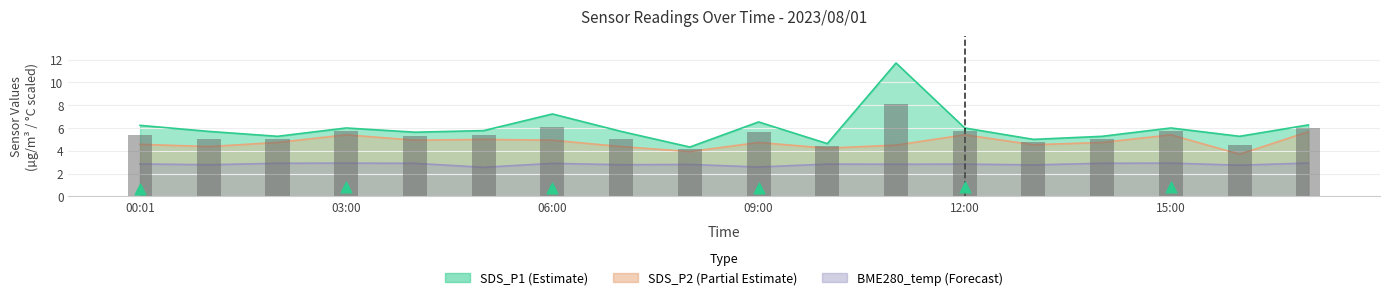

What is the change in value from 00:01 to 09:00?

+0.2